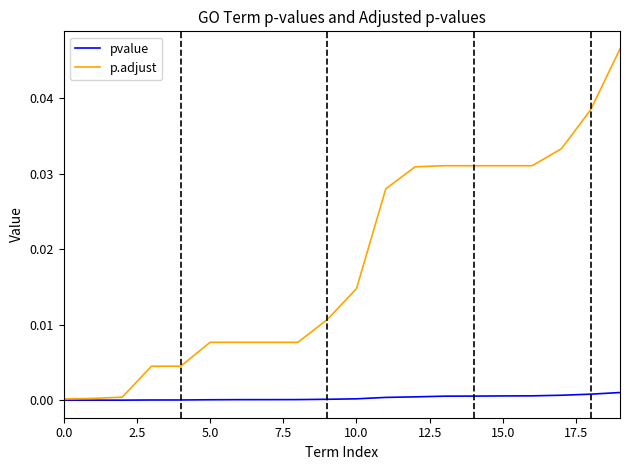

Rank the series by their average value, from highest to lowest.

p.adjust, pvalue